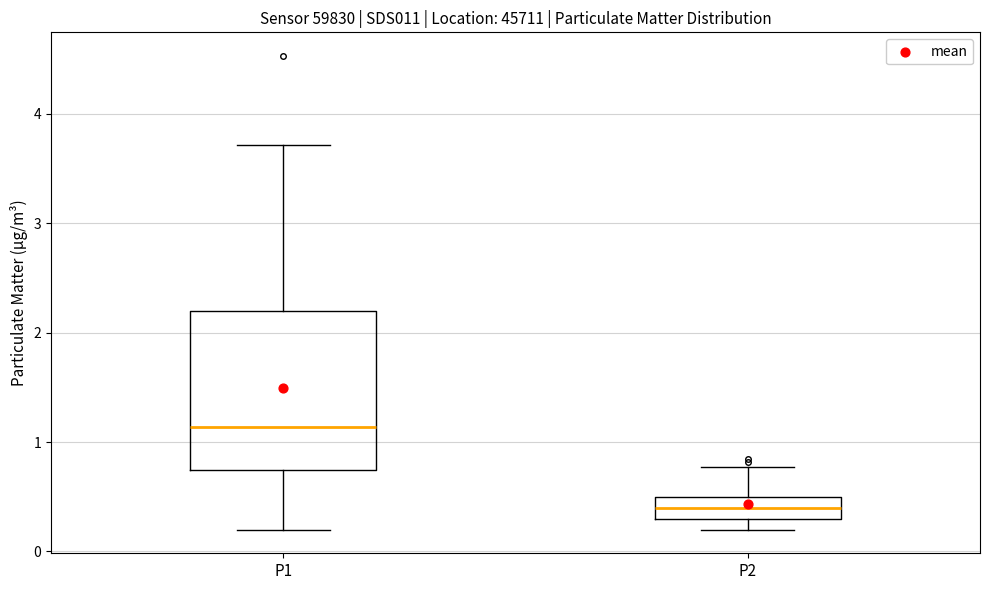

Where is the lower edge of the box for P1 on the y-axis? The values are not printed on the chart, so give them approximately, as read against the axis.

0.7